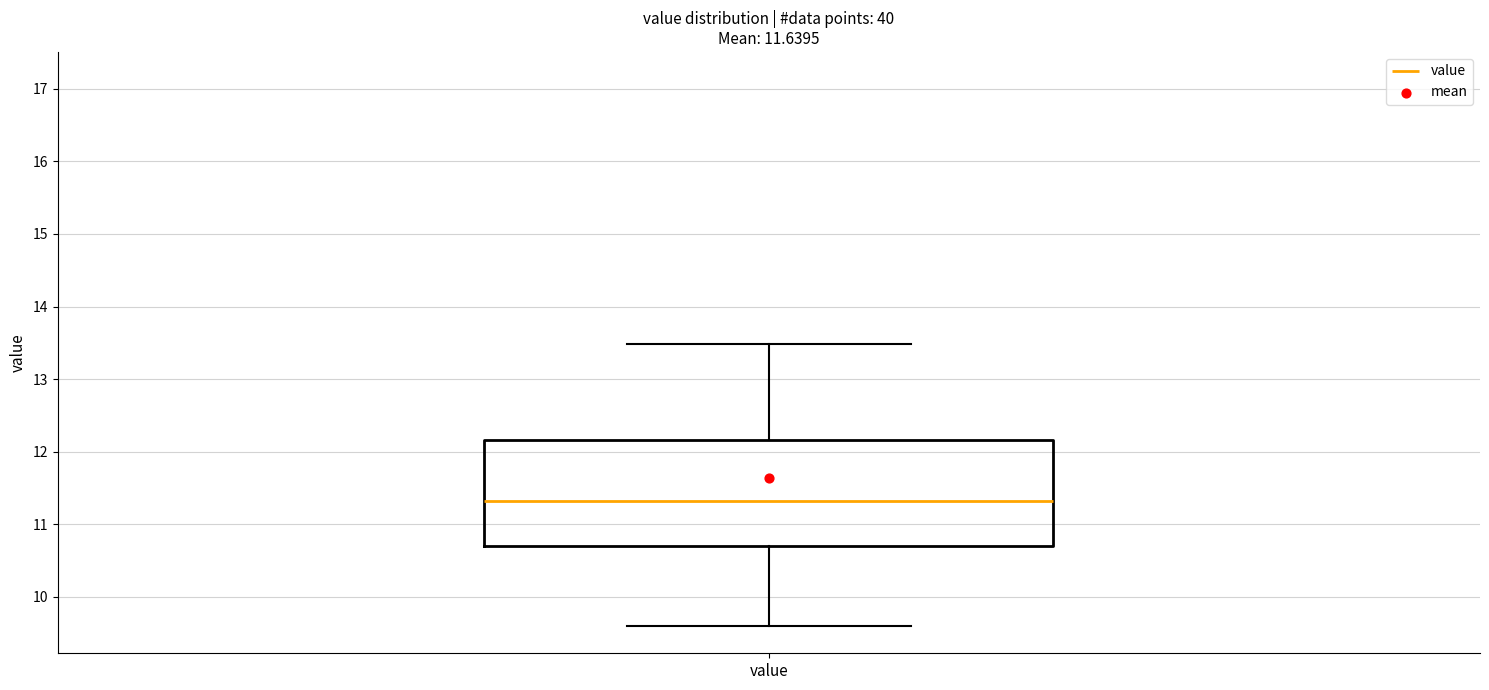

Transcribe this box plot: give where the median line is, the range the box spans, and where the two whiskers end, as read against the y-axis. The values are not printed on the chart, so give them approximately, as read against the axis.

median 11.3, box 10.7 to 12.2, whiskers 9.6 to 13.5